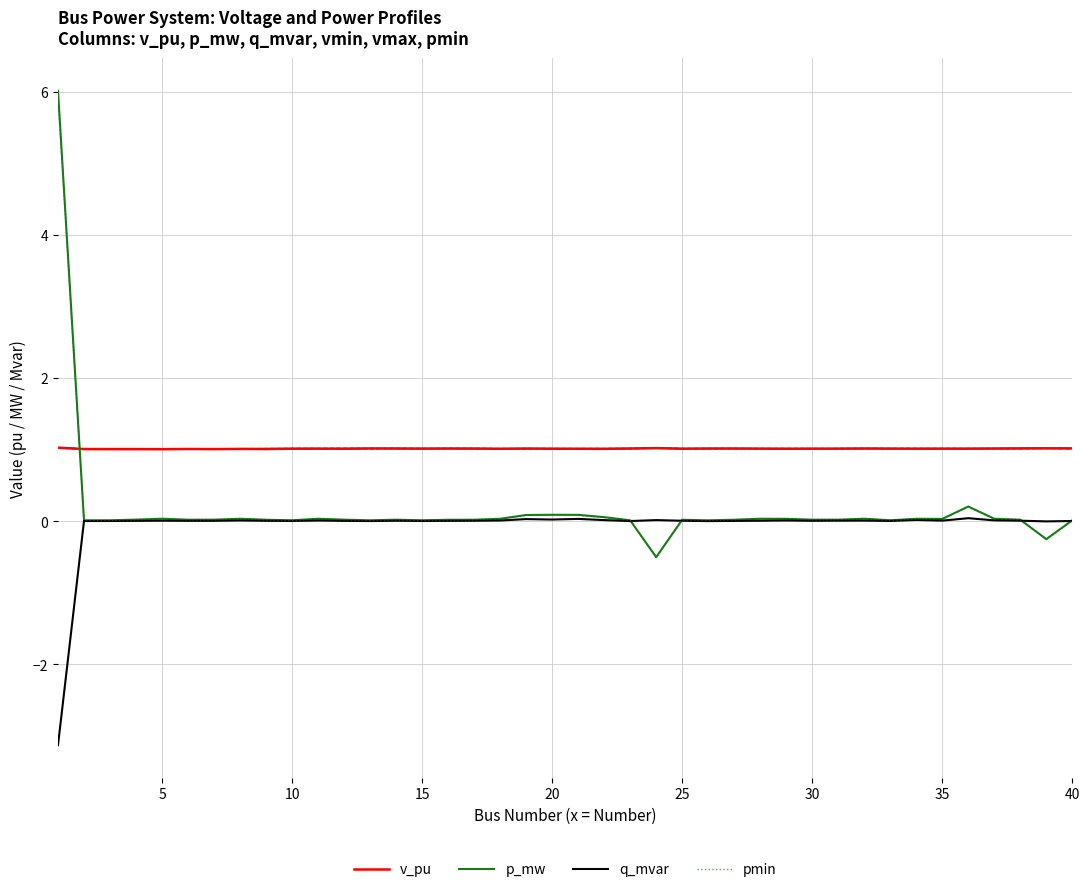

At how many categories does at least one series exceed 0?

40